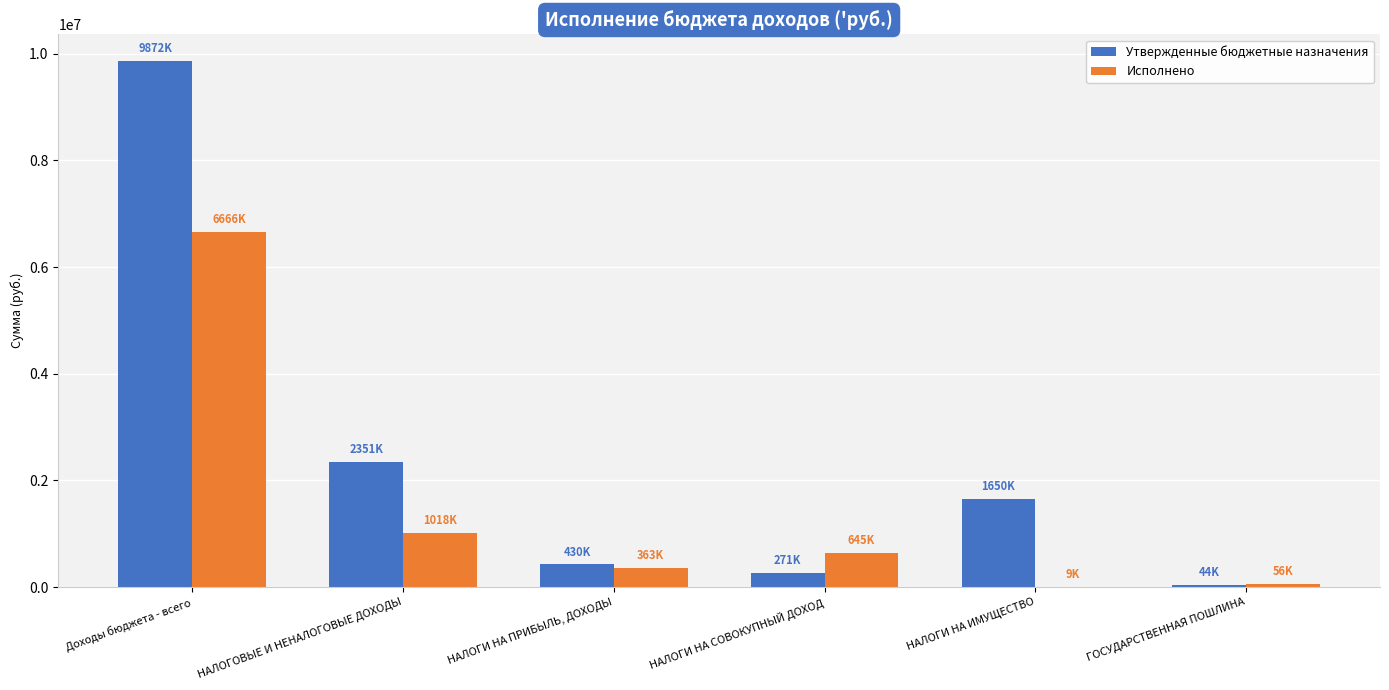

What value does the Утвержденные бюджетные назначения series have at НАЛОГИ НА СОВОКУПНЫЙ ДОХОД?

271000.0